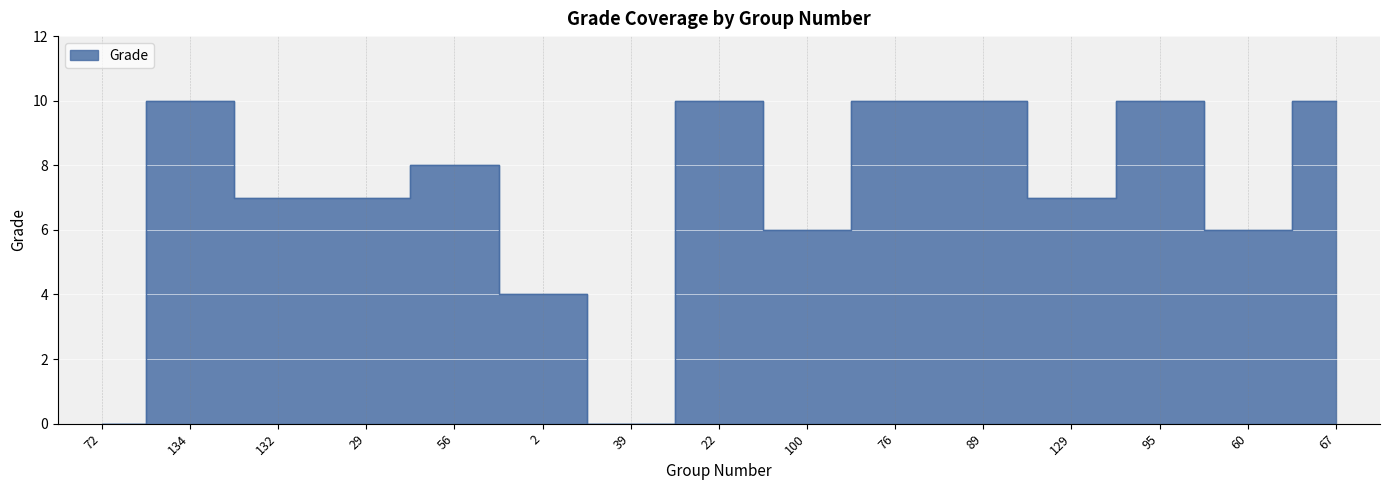

What is the label of the 3rd point from the right?

95